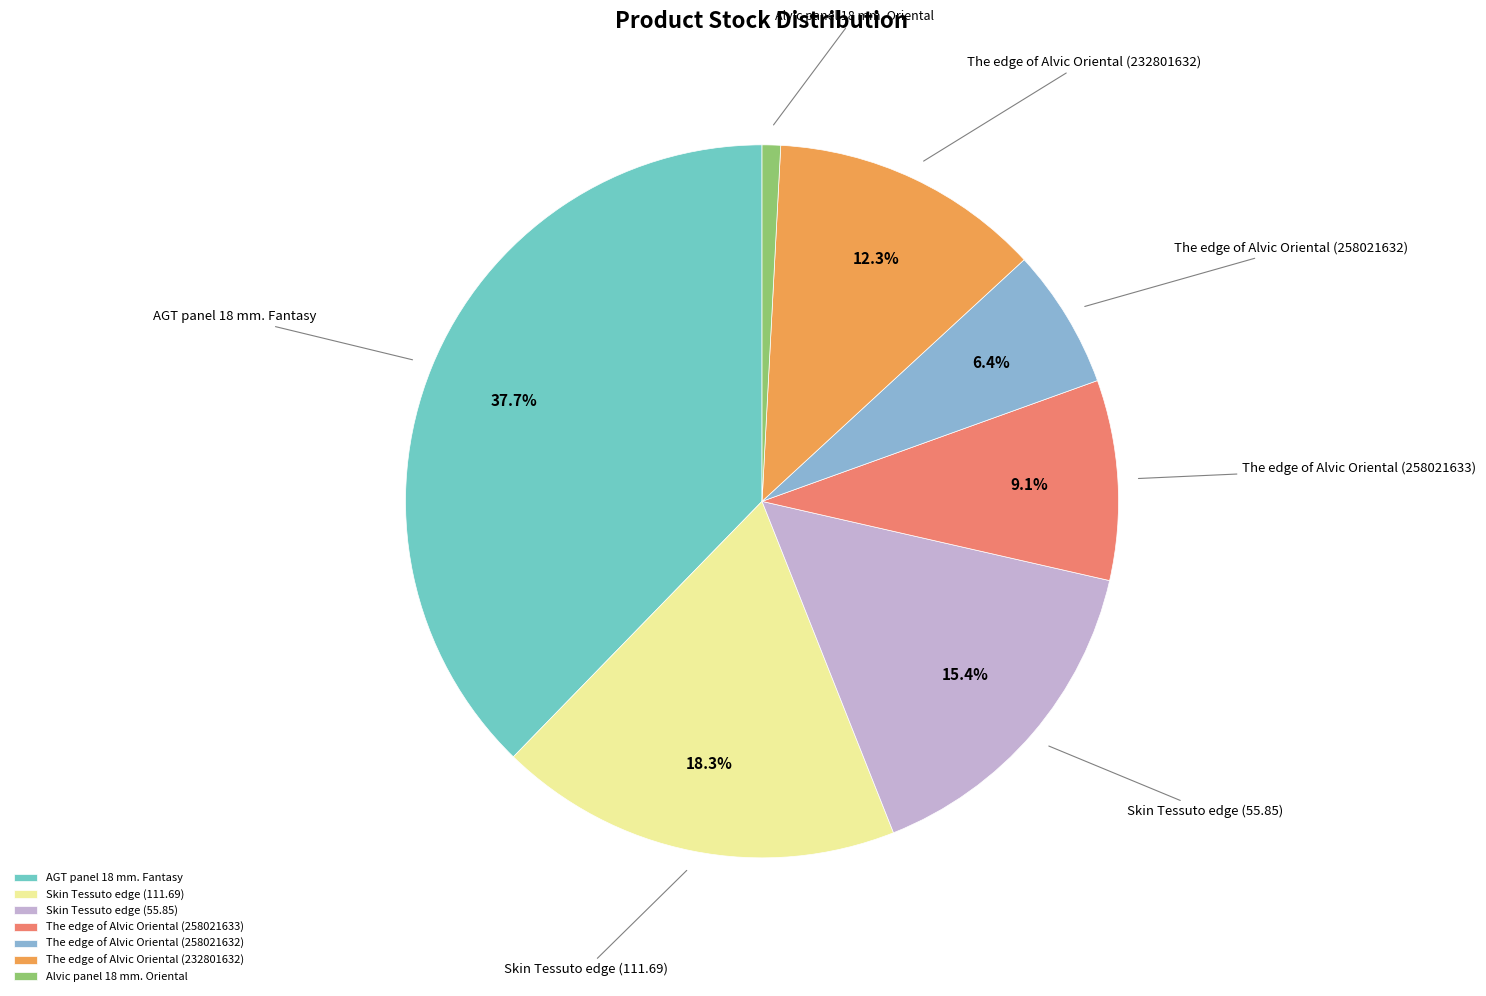

True or false: AGT panel 18 mm. Fantasy accounts for 38% of the total.

True